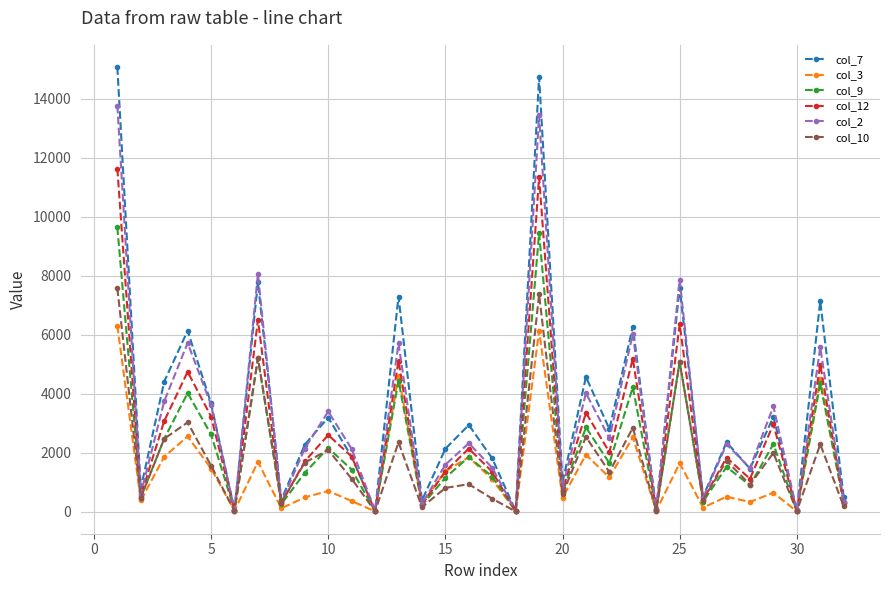

True or false: col_9 has more than 2 points higher than both neighbors.

True